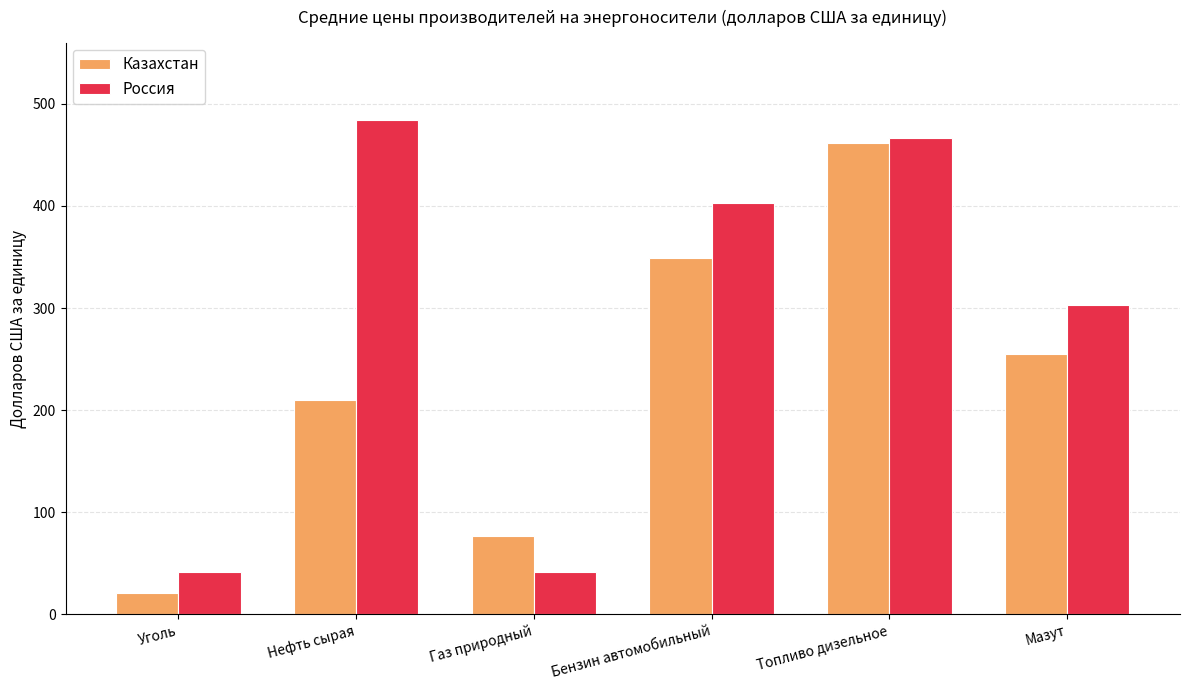

Rank the categories by Казахстан value from highest to lowest.

Топливо дизельное, Бензин автомобильный, Мазут, Нефть сырая, Газ природный, Уголь